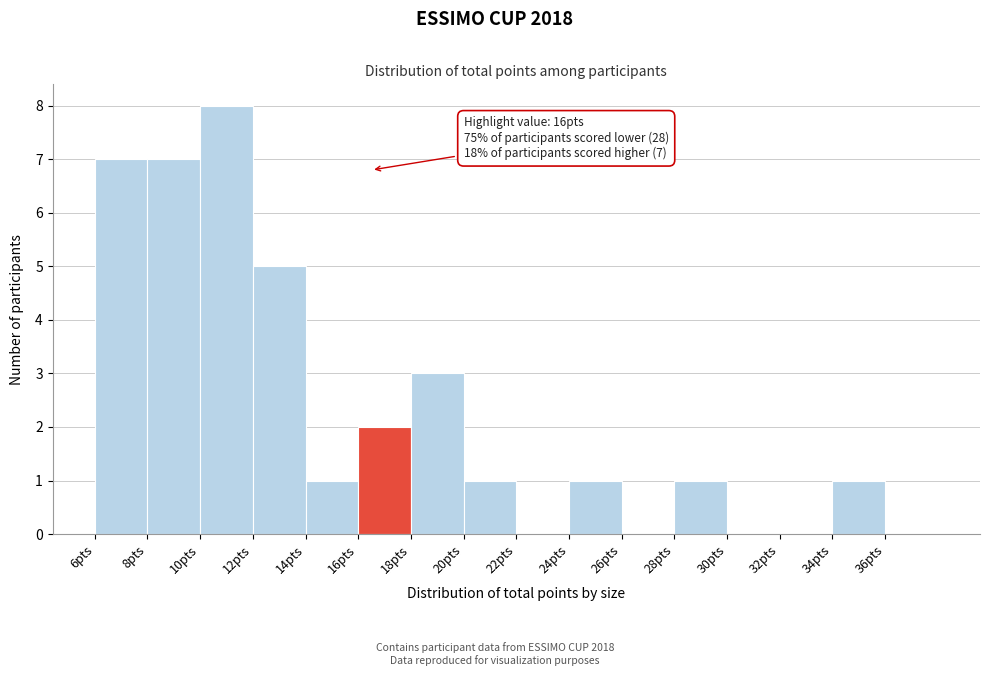

Over which range of the x-axis is the bar tallest?

10 to 12